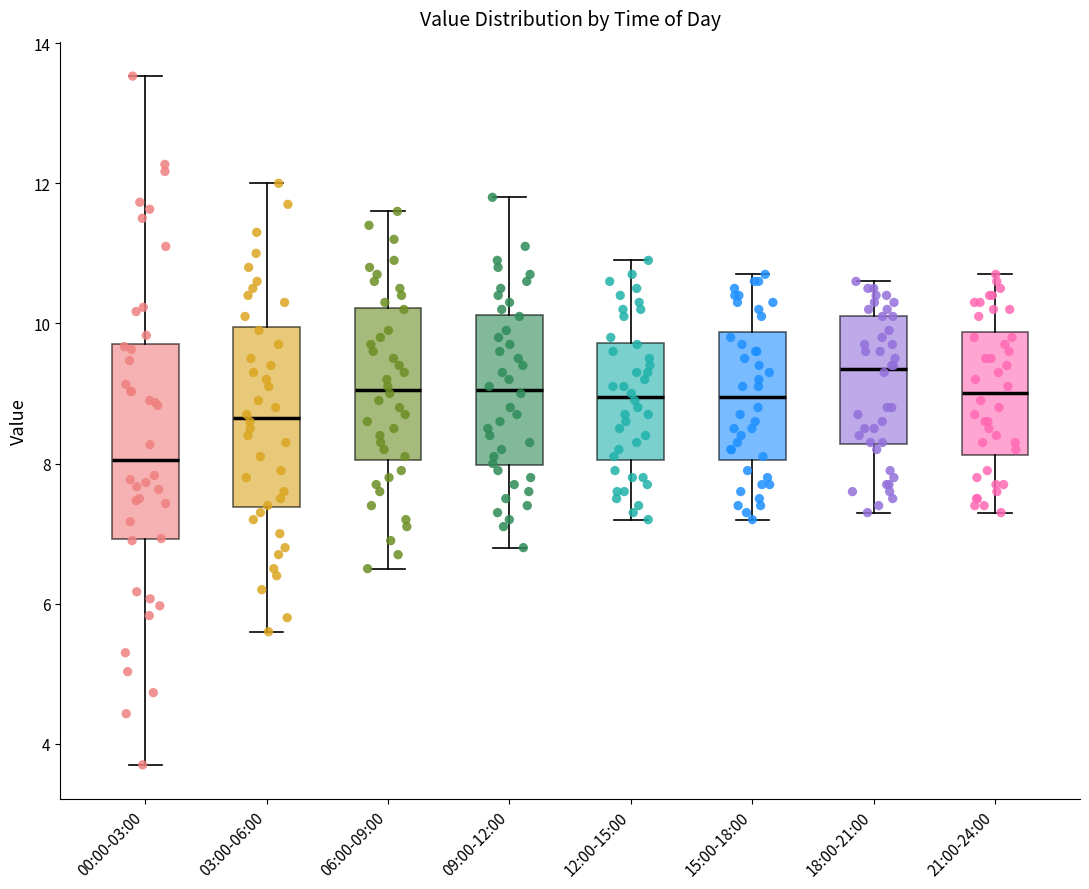

Where does the lower whisker of the box for 09:00-12:00 end on the y-axis? The values are not printed on the chart, so give them approximately, as read against the axis.

6.8